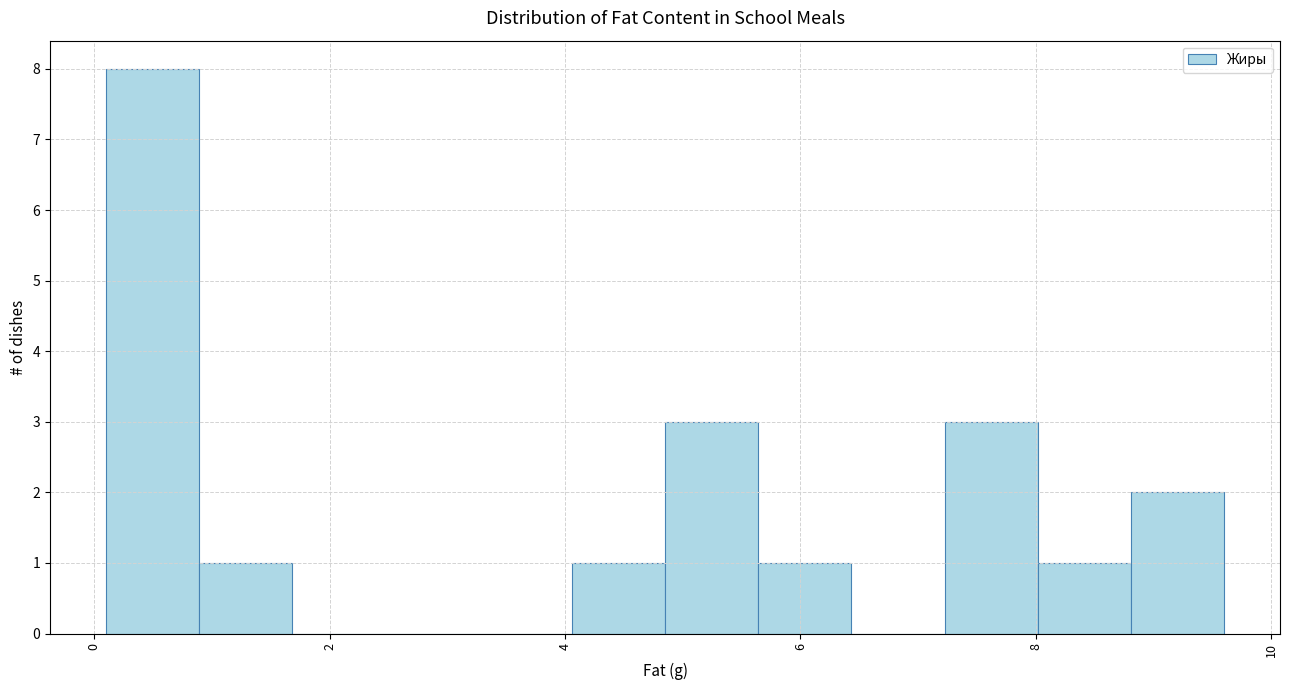

Read against the x-axis, roughly where is the centre of the tallest bar?

0.4